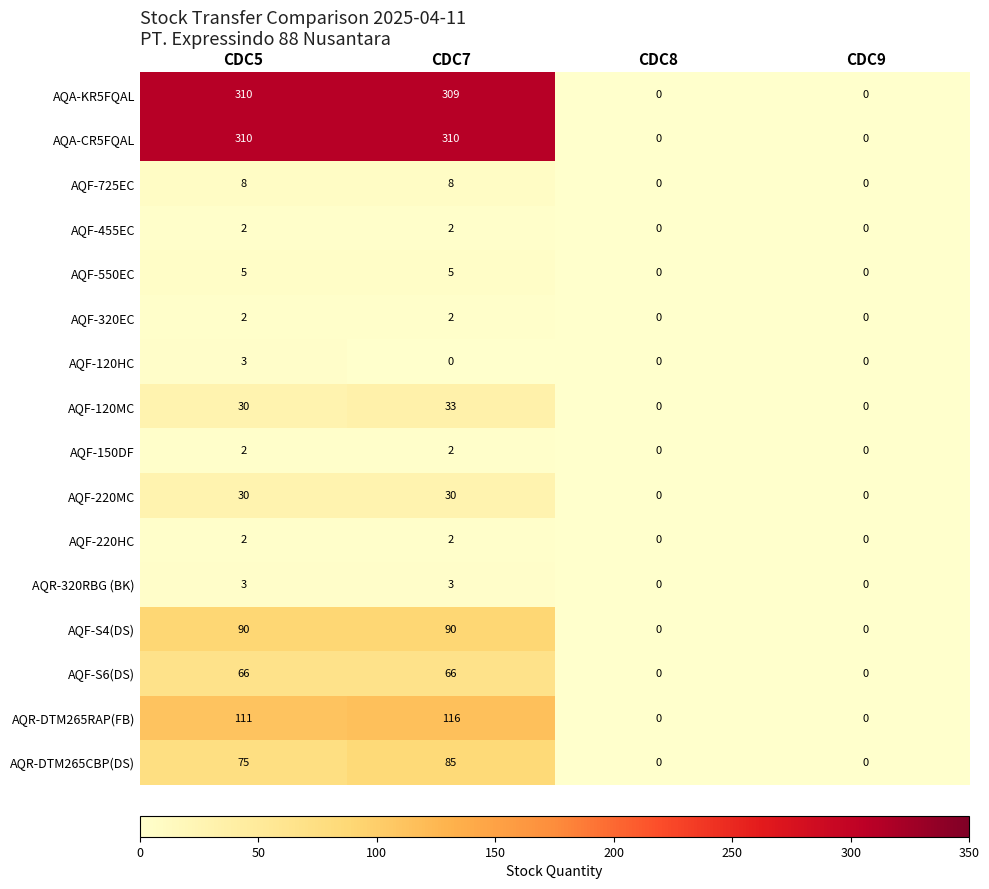

What is the difference between the maximum and minimum values in the AQR-320RBG (BK) series?

3